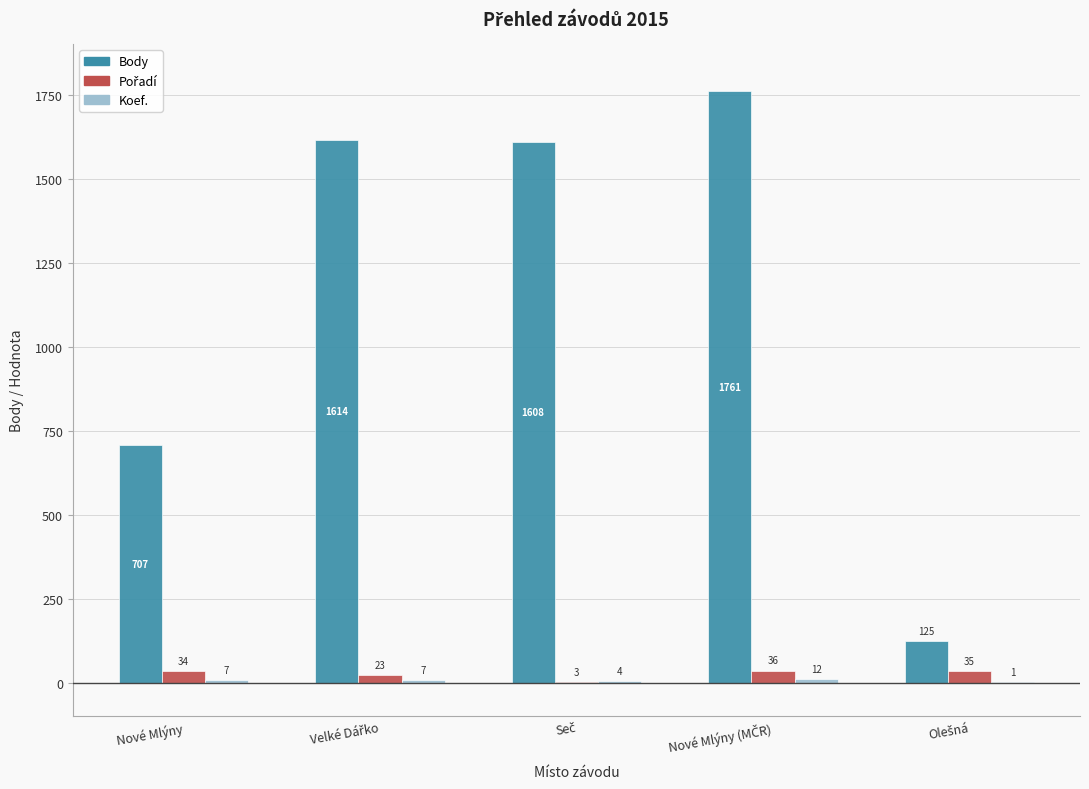

What is the maximum value for Body?

1761